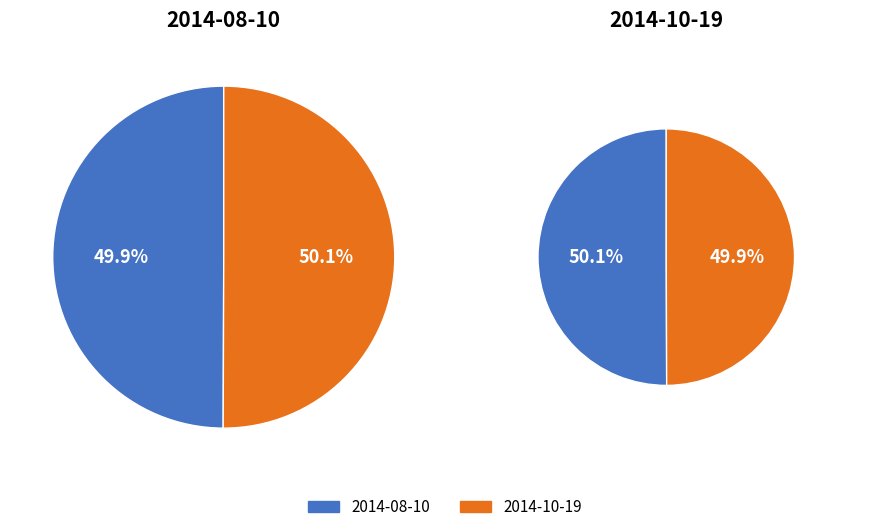

To the nearest percent, what portion does 2014-08-10 represent?

50%